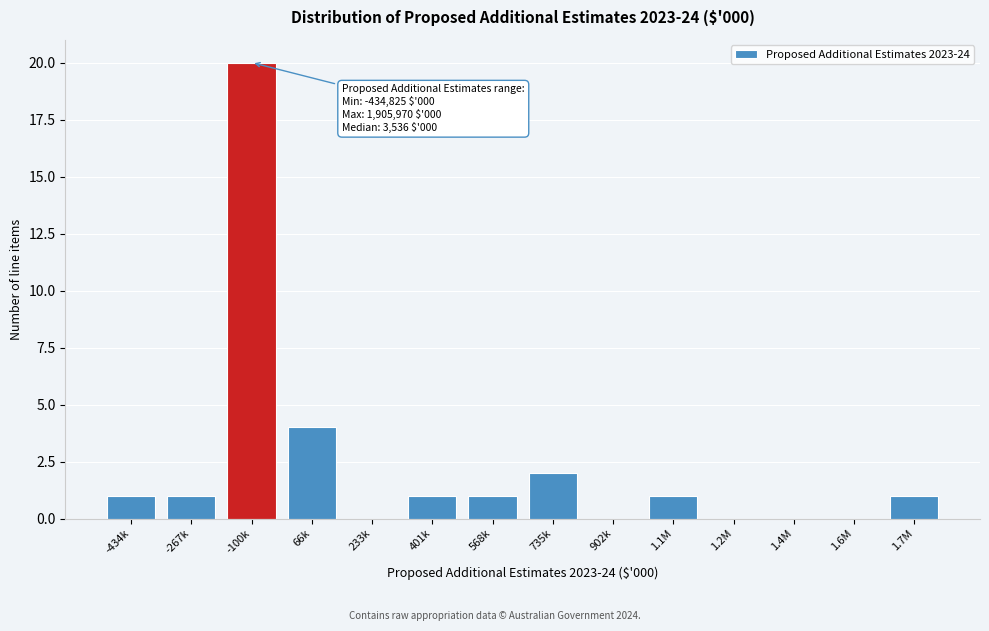

Reading right to left, what are all the values shown in this chart?

1.7M=1	1.6M=0	1.4M=0	1.2M=0	1.1M=1	902k=0	735k=2	568k=1	401k=1	233k=0	66k=4	-100k=20	-267k=1	-434k=1